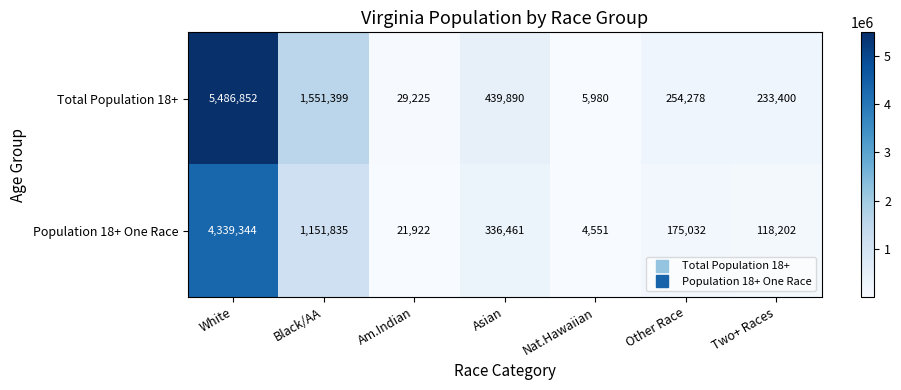

How many data points in Population 18+ One Race are less than 175032?

3